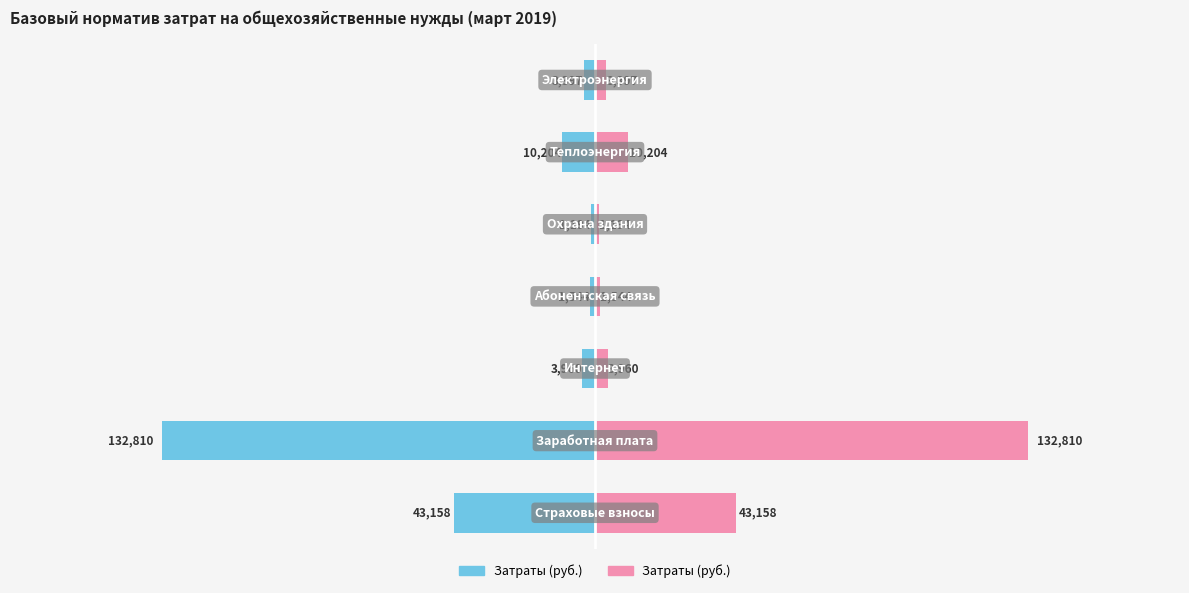

Count the number of values greater than 3960.

3